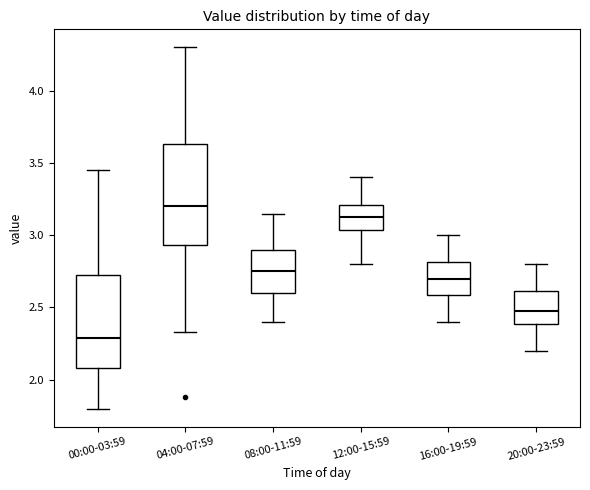

Where does the upper whisker of the box for 04:00-07:59 end on the y-axis? The values are not printed on the chart, so give them approximately, as read against the axis.

4.30